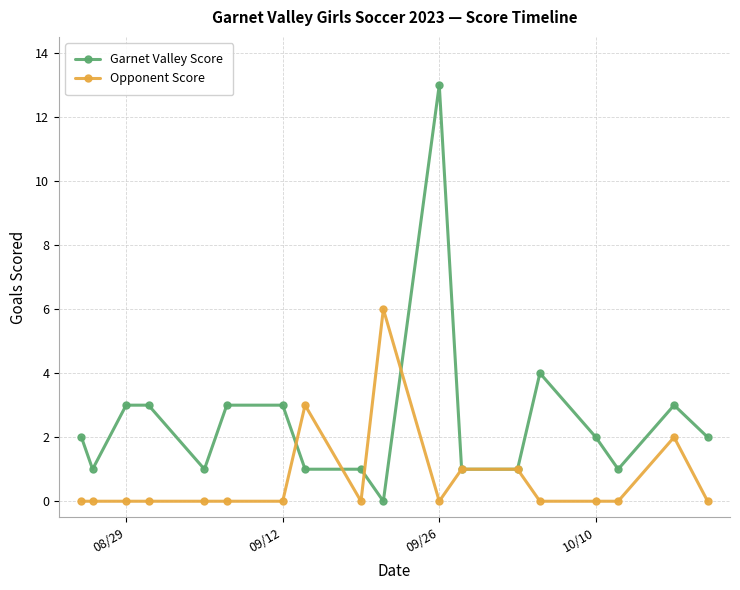

Rank the series by their maximum value, from lowest to highest.

Opponent Score, Garnet Valley Score